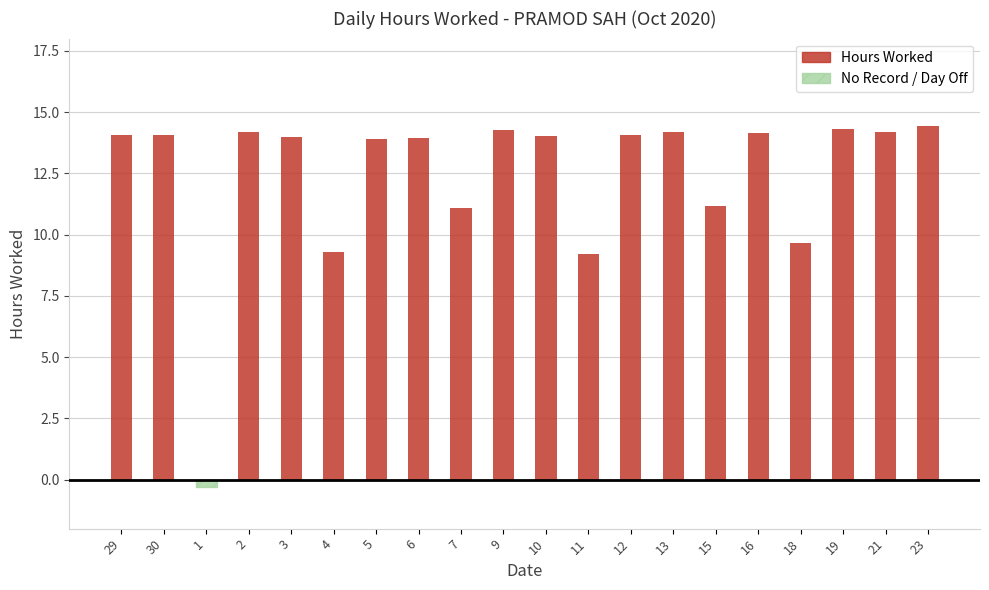

What is the sum of the Hours Worked values at 16 and 19?

28.4